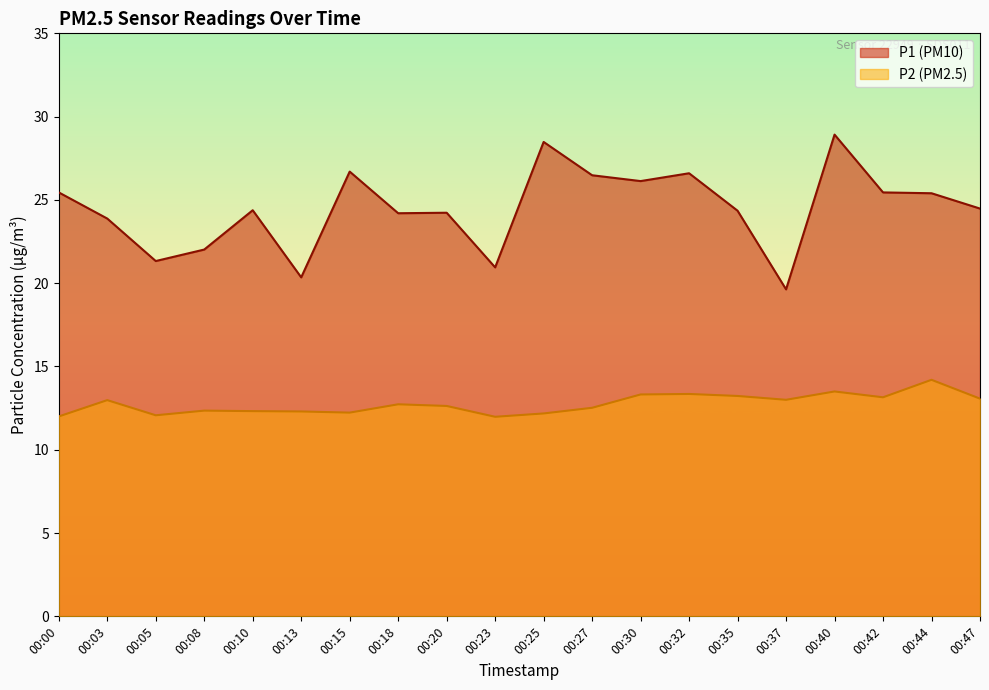

Between 00:25 and 00:27, which is larger?

00:25